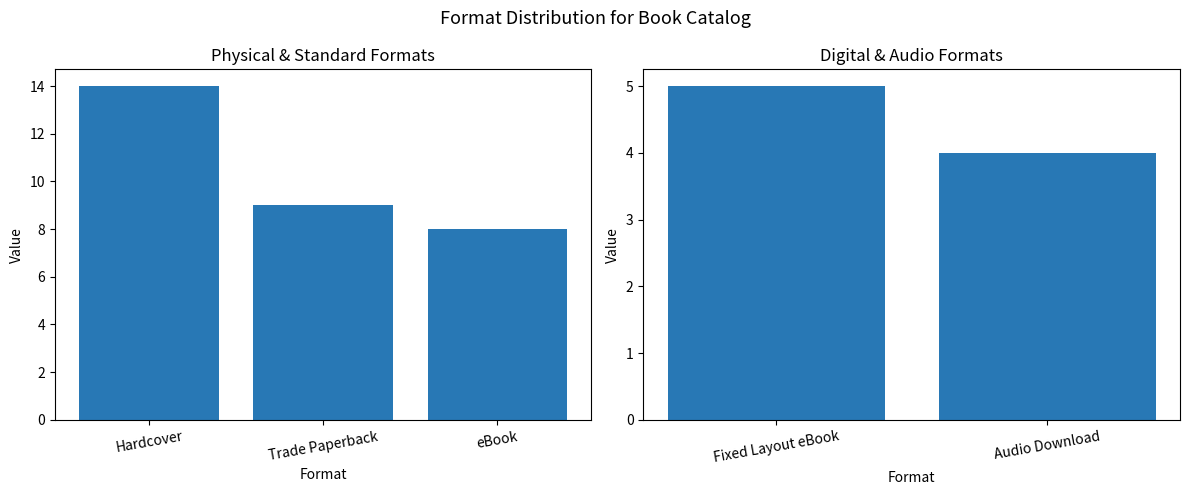

At which category does the chart reach its peak across all series?

Fixed Layout eBook